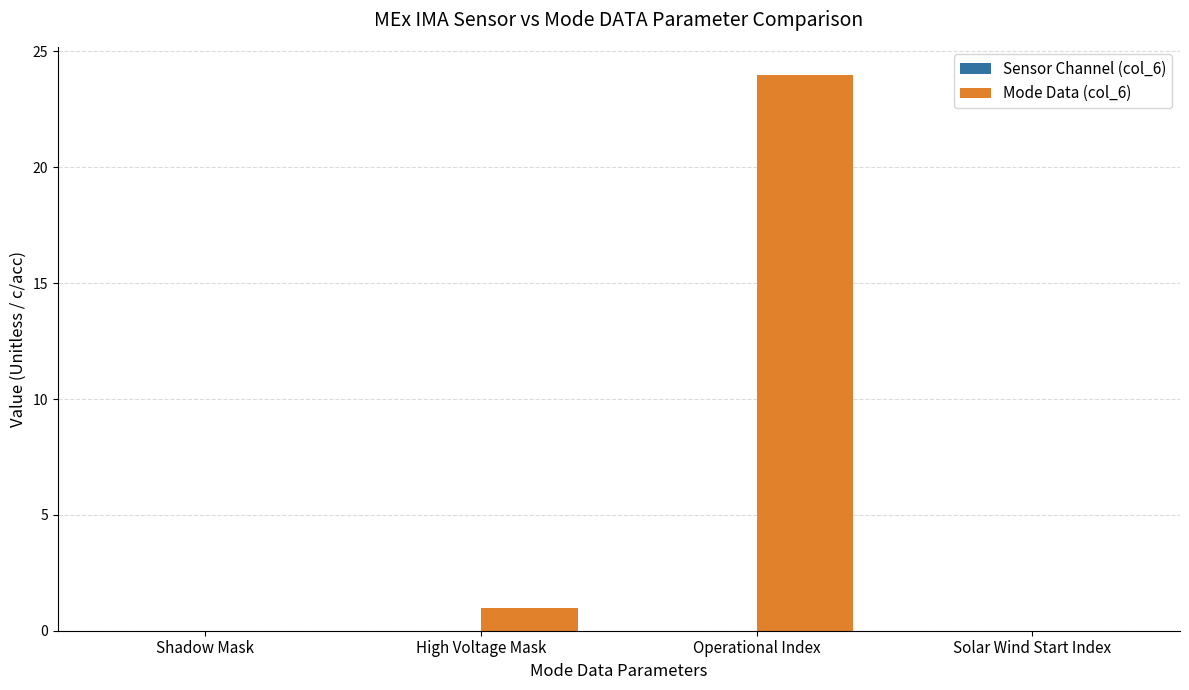

Where is the data nearest to the value 12?

High Voltage Mask